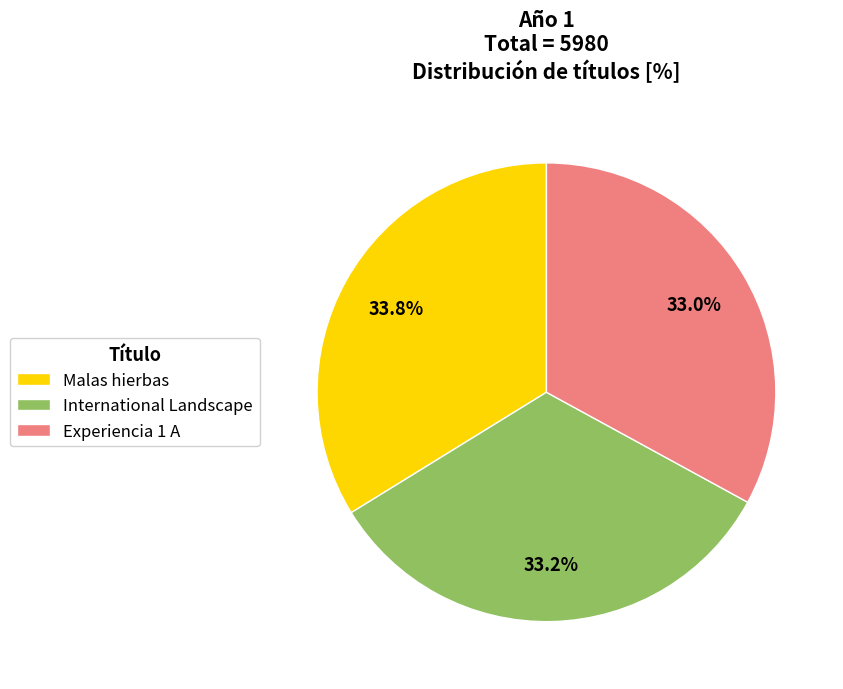

To the nearest percent, what is the difference between the Malas hierbas and International Landscape slice percentages?

1%